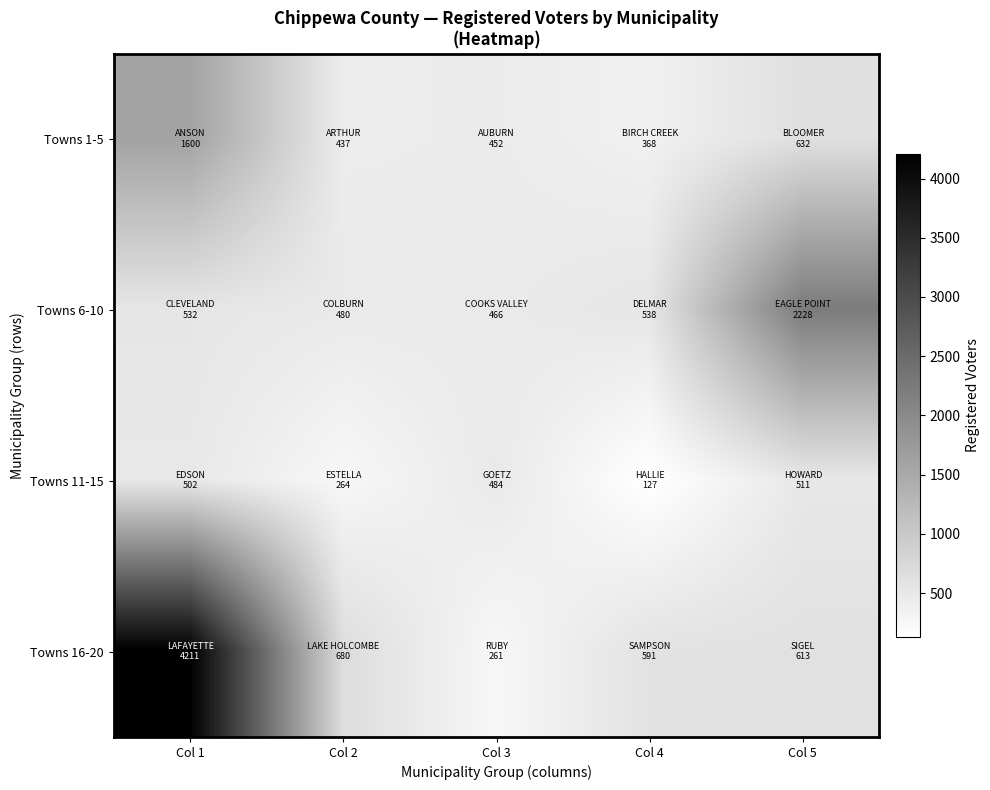

Reading left to right, what are all the values shown in this chart?

Towns 1-5: Col 1=1600	Col 2=437	Col 3=452	Col 4=368	Col 5=632
Towns 6-10: Col 1=532	Col 2=480	Col 3=466	Col 4=538	Col 5=2228
Towns 11-15: Col 1=502	Col 2=264	Col 3=484	Col 4=127	Col 5=511
Towns 16-20: Col 1=4211	Col 2=680	Col 3=261	Col 4=591	Col 5=613